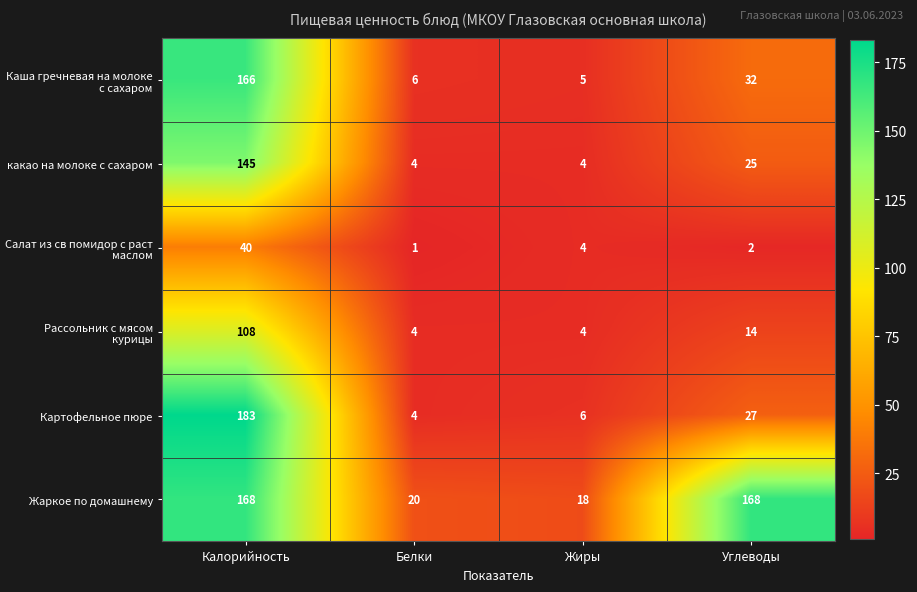

The value of Рассольник с мясом курицы at Белки is 1. True or false?

False